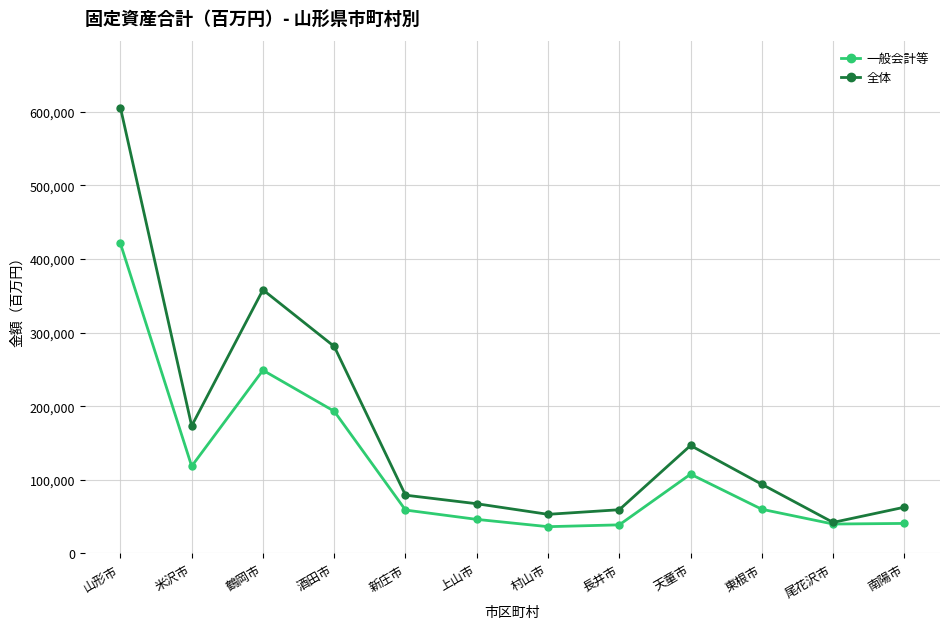

What position from the left is 天童市?

9